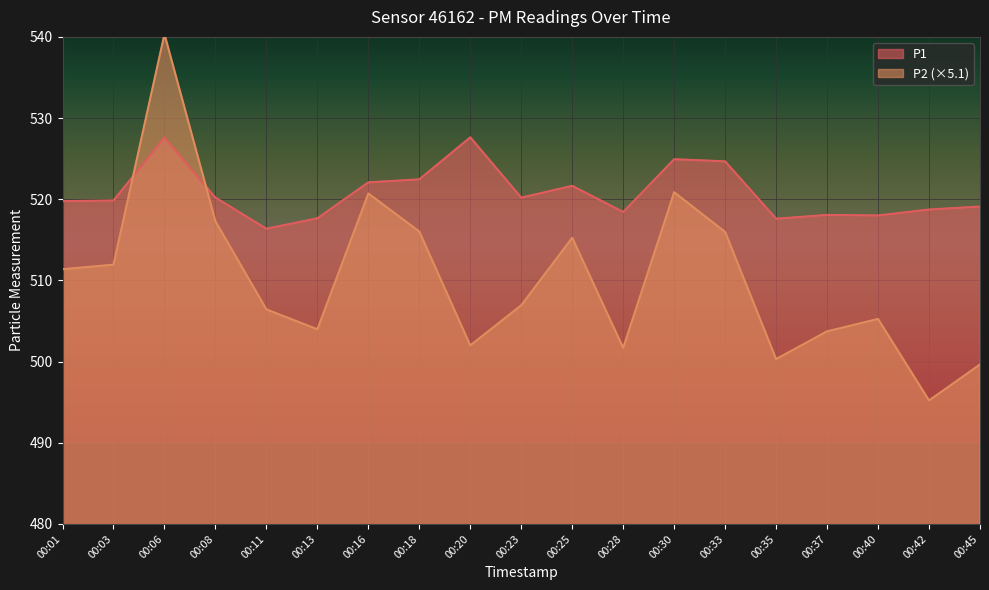

How many lines are shown in the chart?

2